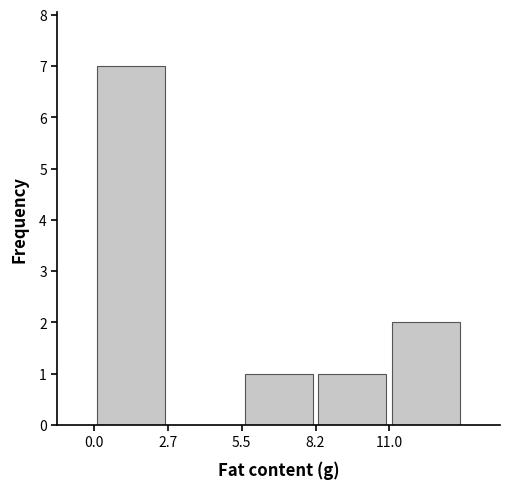

Reading left to right, list every bar in this chart as the range it spans on the x-axis followed by its height. Neither the bar edges nor the heights are printed on the chart, so give them approximately, as read against the axes.

0.0 to 2.5: 7
2.5 to 5.5: 0
5.5 to 8.0: 1
8.0 to 11.0: 1
11.0 to 13.5: 2